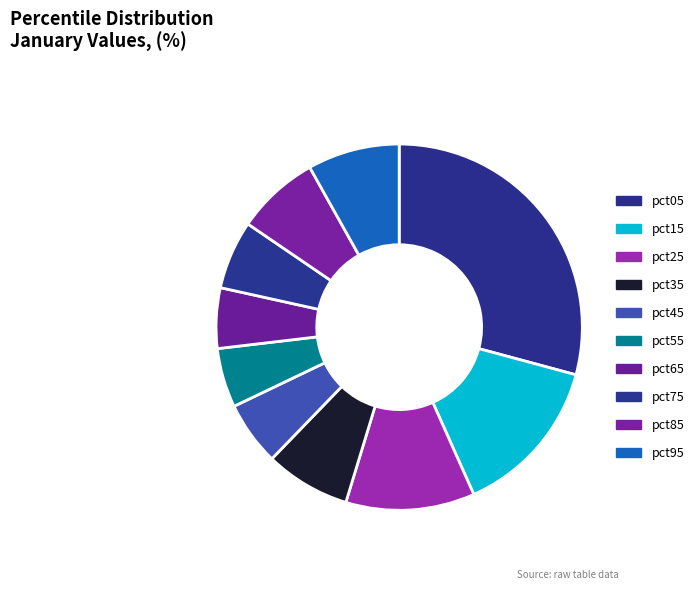

To the nearest percent, what portion does pct05 represent?

29%